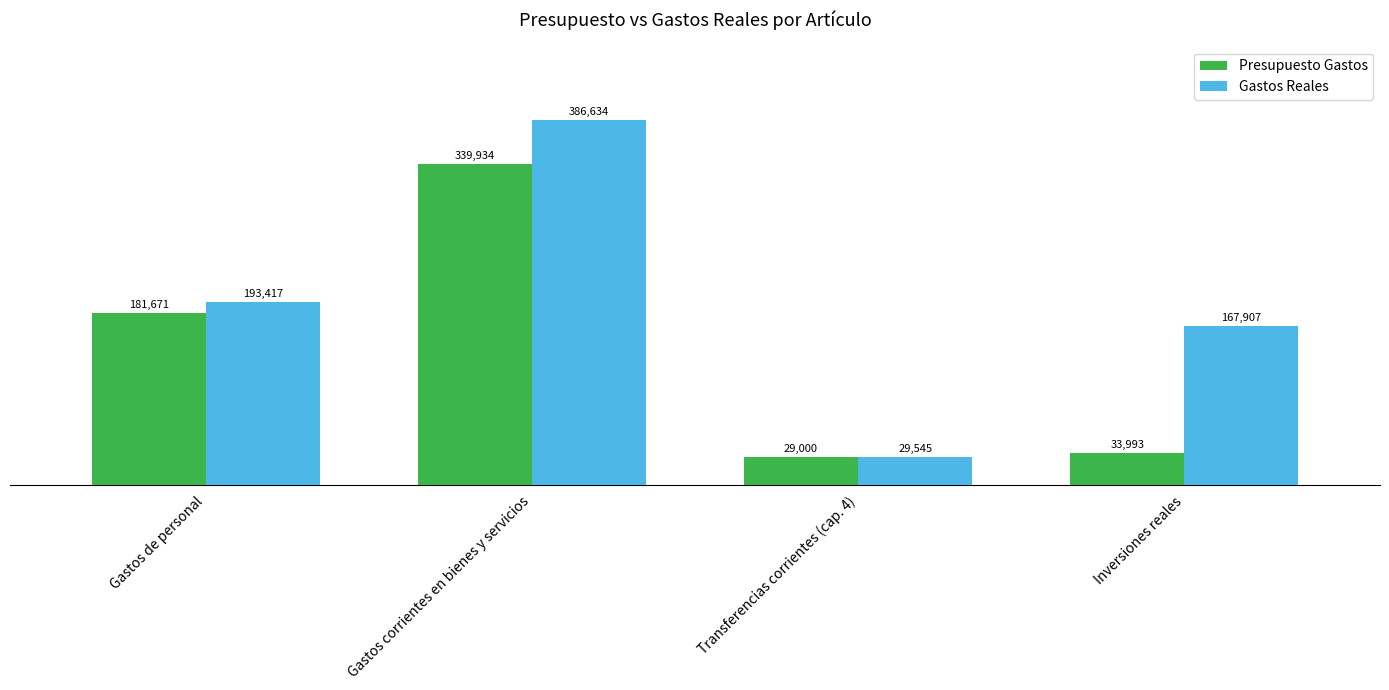

What is the lowest value of the Gastos Reales series?

29545.0